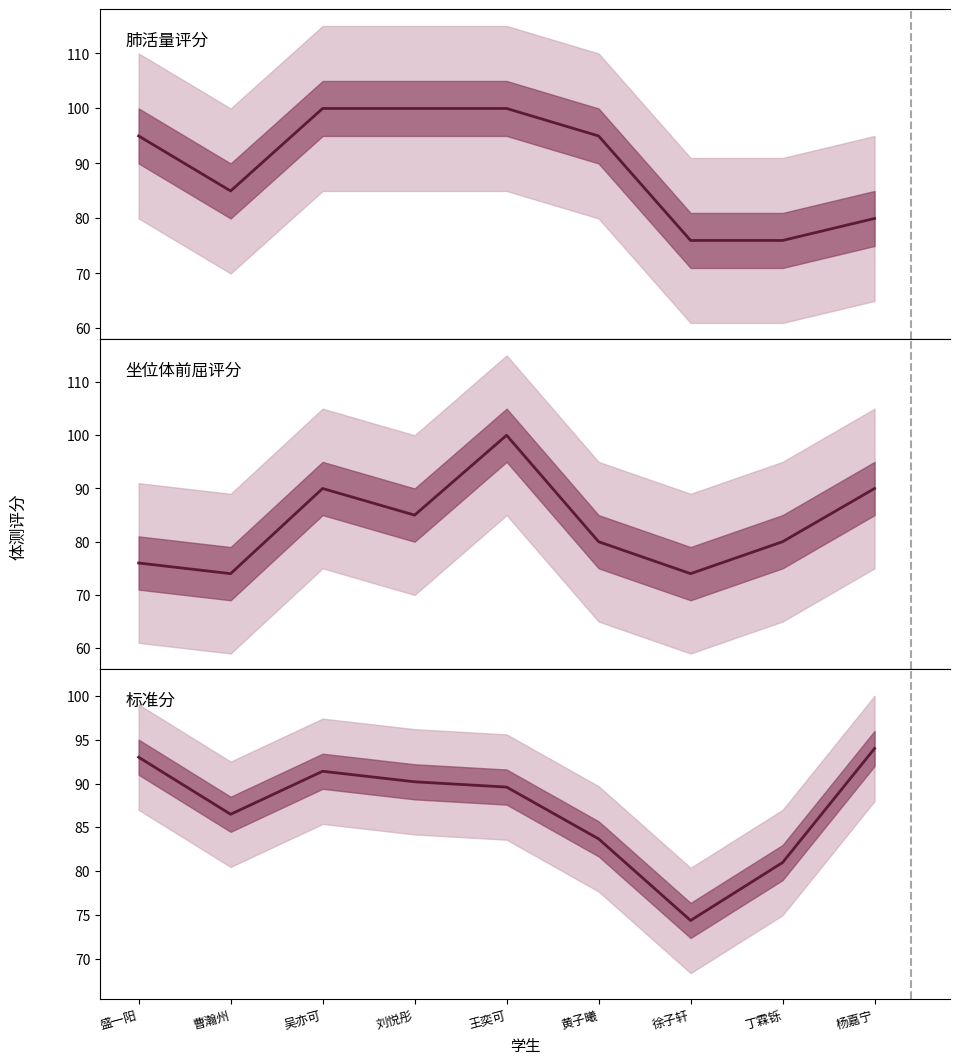

What is the sum of all 标准分 values?

783.8